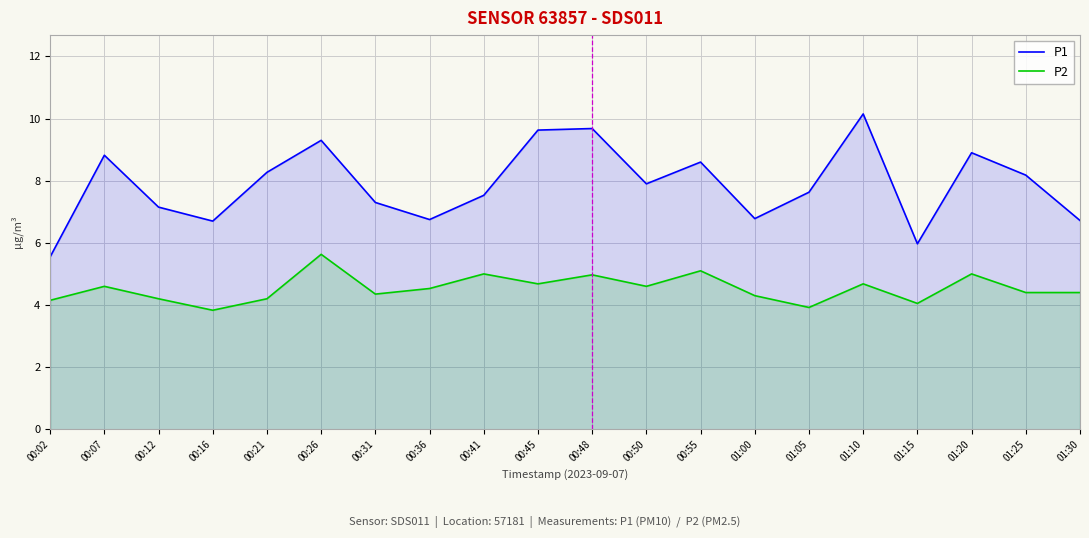

The P1 series shows 10.2 at 01:10. True or false?

True